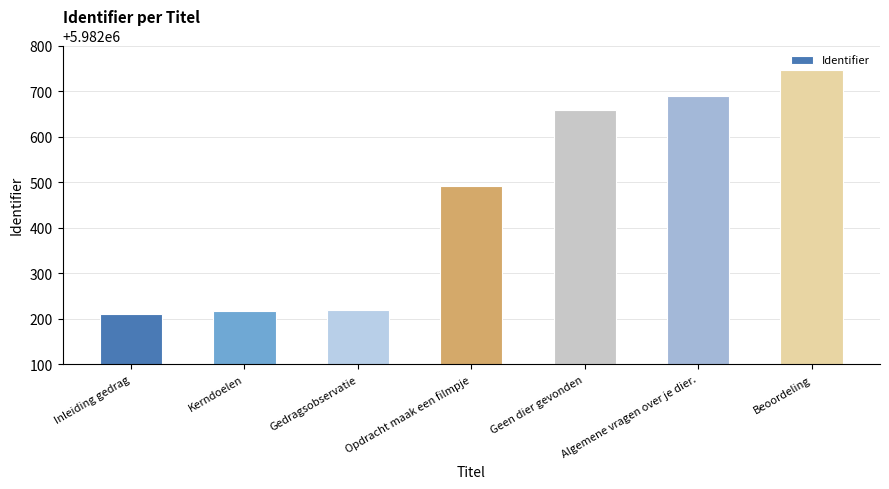

What is the difference between the values at Gedragsobservatie and Geen dier gevonden?

440